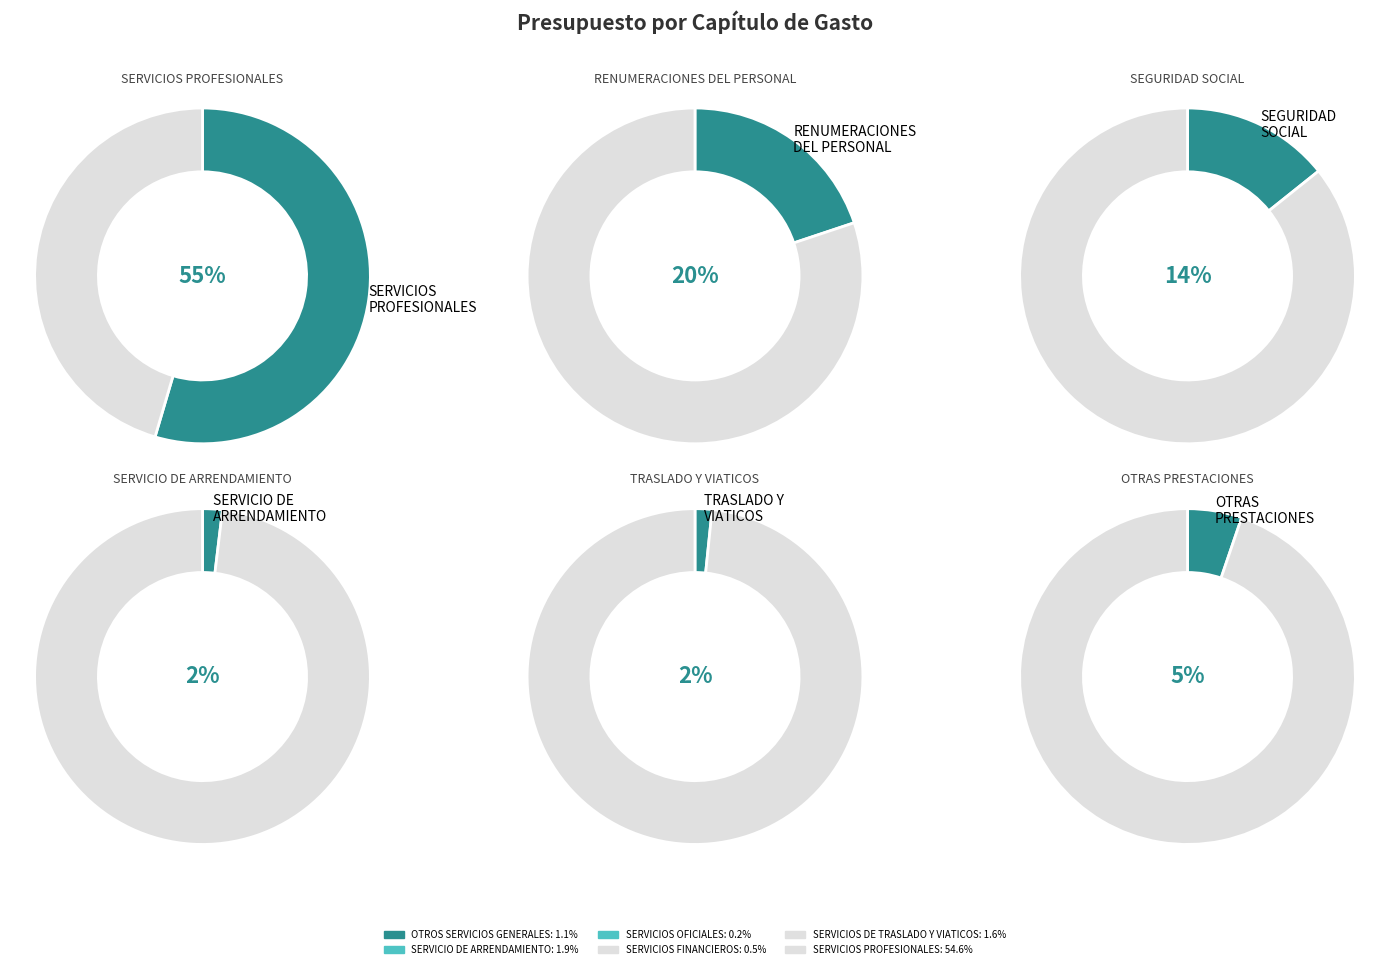

How many slices are in this pie chart?

11